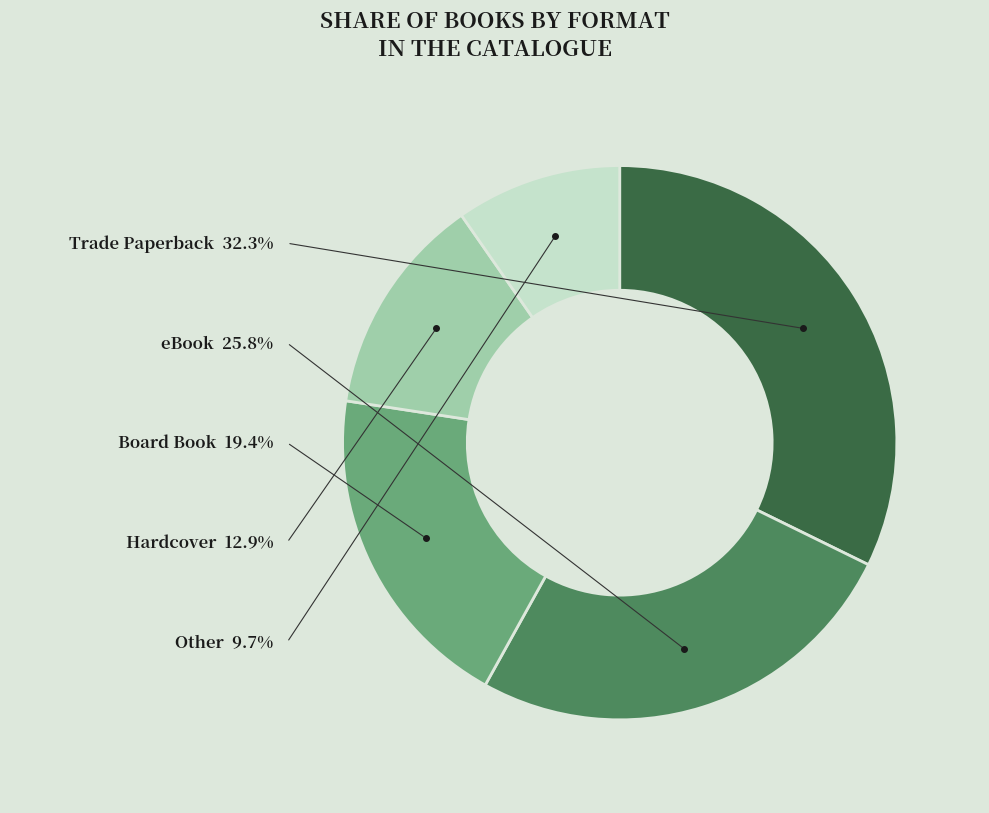

Is there any slice that represents more than half of the pie?

No